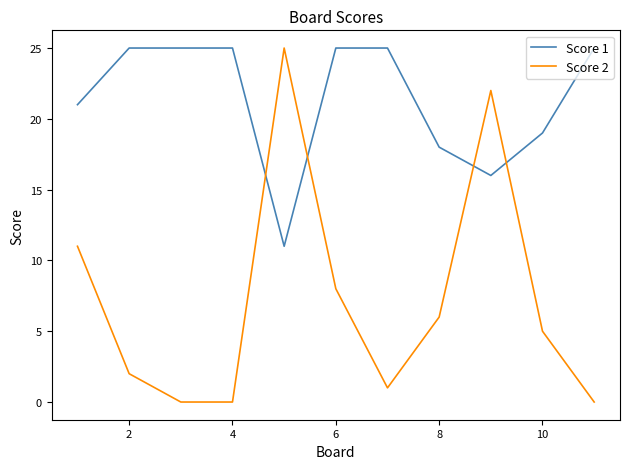

List the series in order of their overall mean, highest first.

Score 1, Score 2